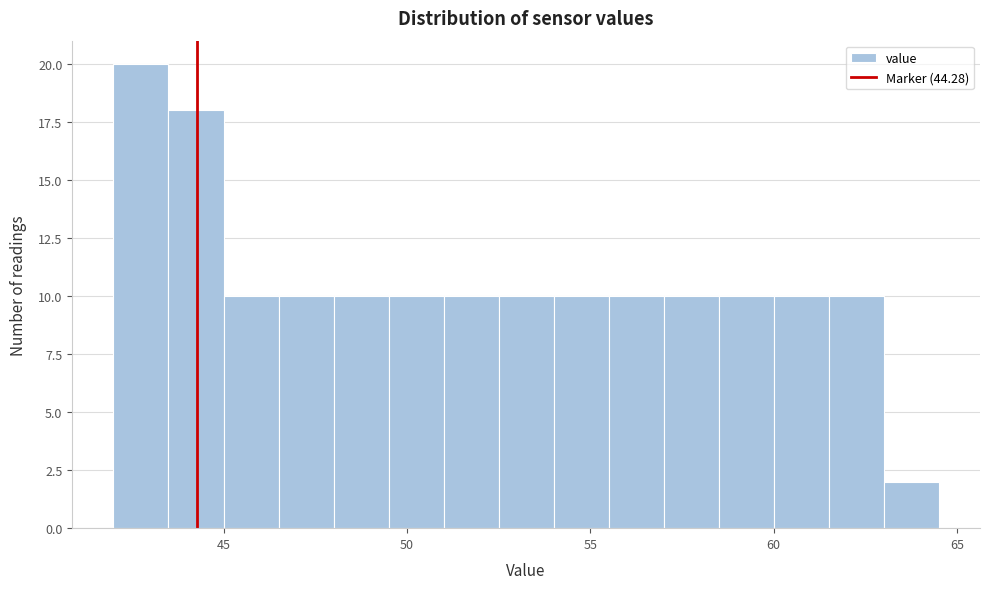

Around what value on the x-axis is the tallest bar? Give the approximate position of its centre, as read against the axis.

43.0